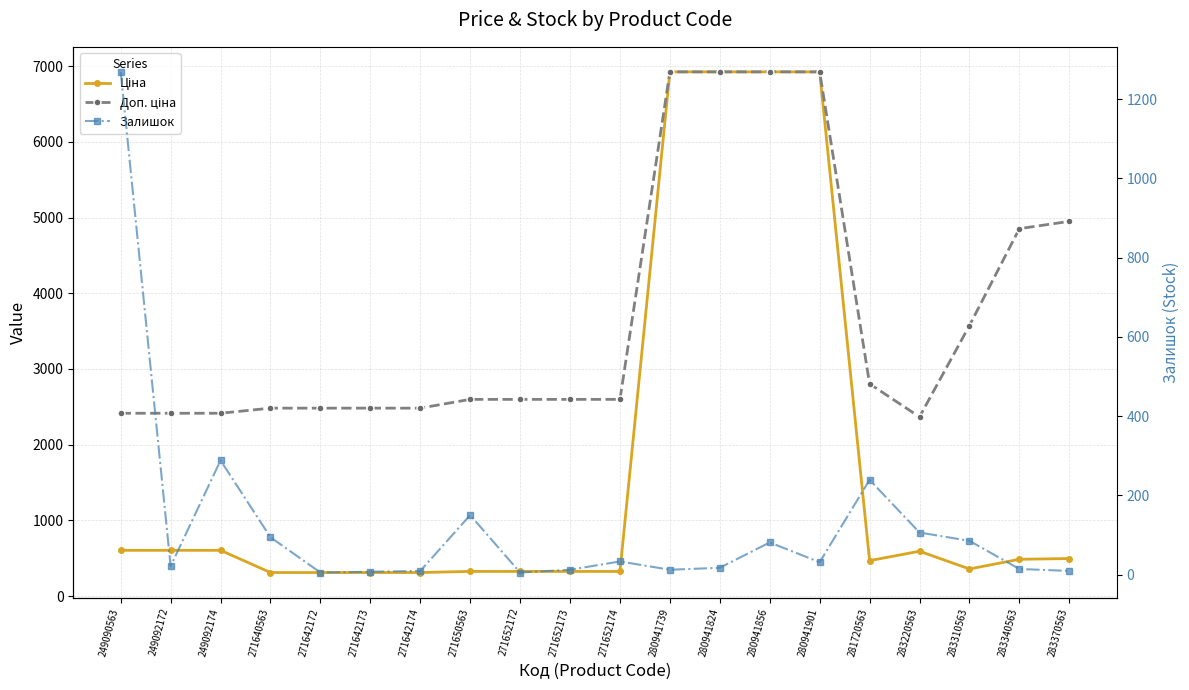

Is this an area chart (filled region under the line)?

No